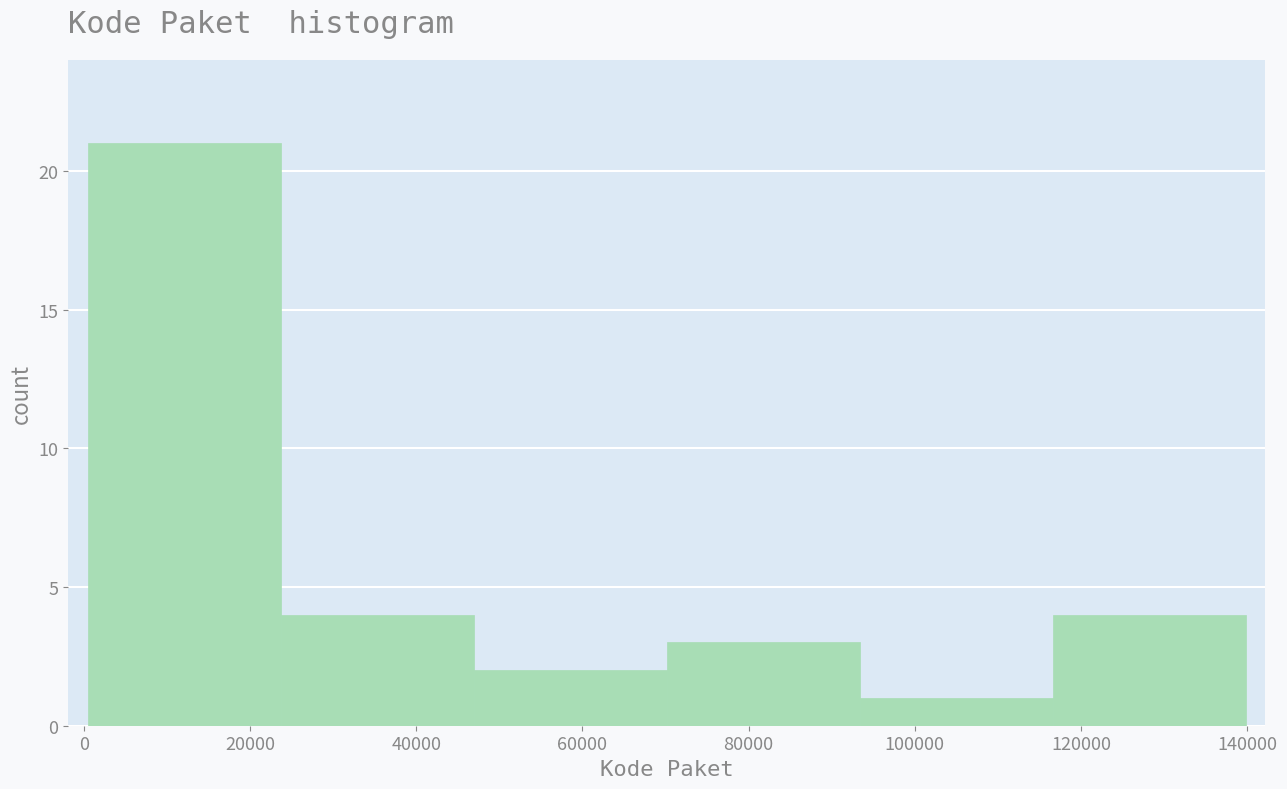

Over which range of the x-axis is the bar tallest?

0 to 24000